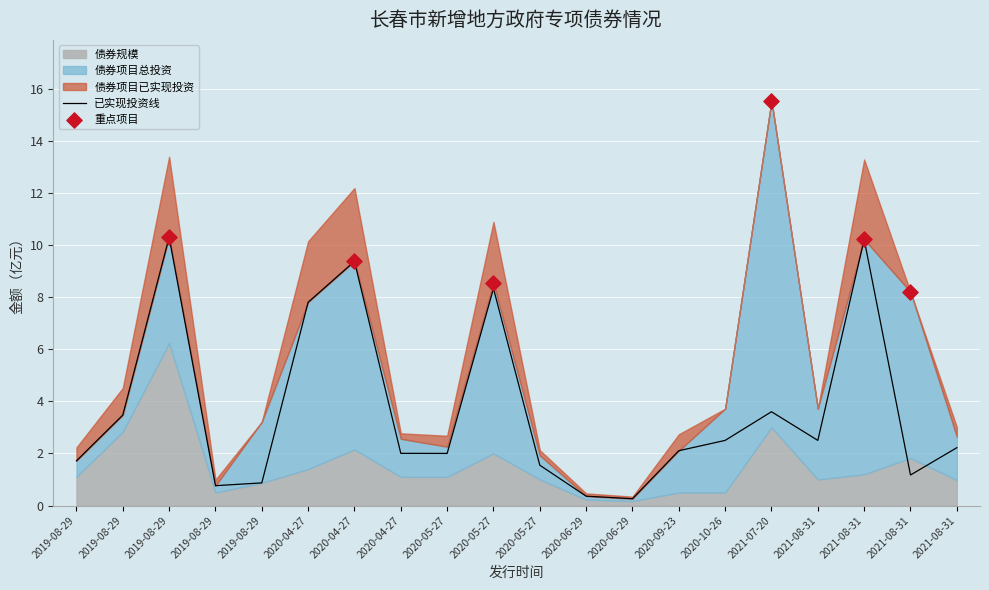

Which series contains the highest Y value?

债券项目总投资